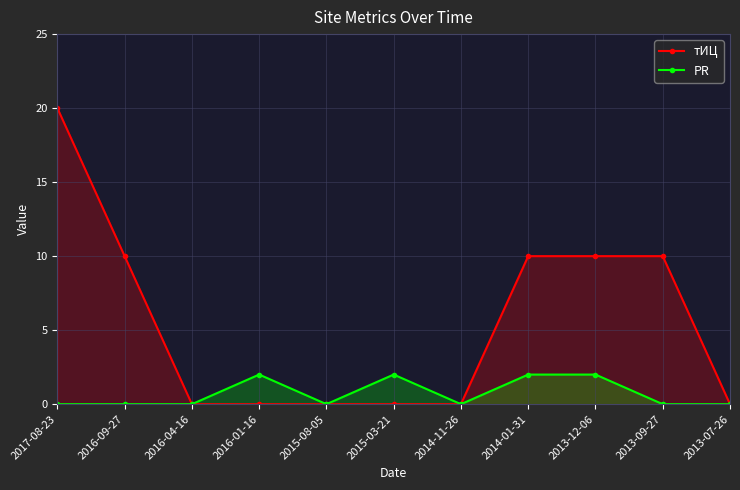

At which category is the sum across all series the highest?

2017-08-23